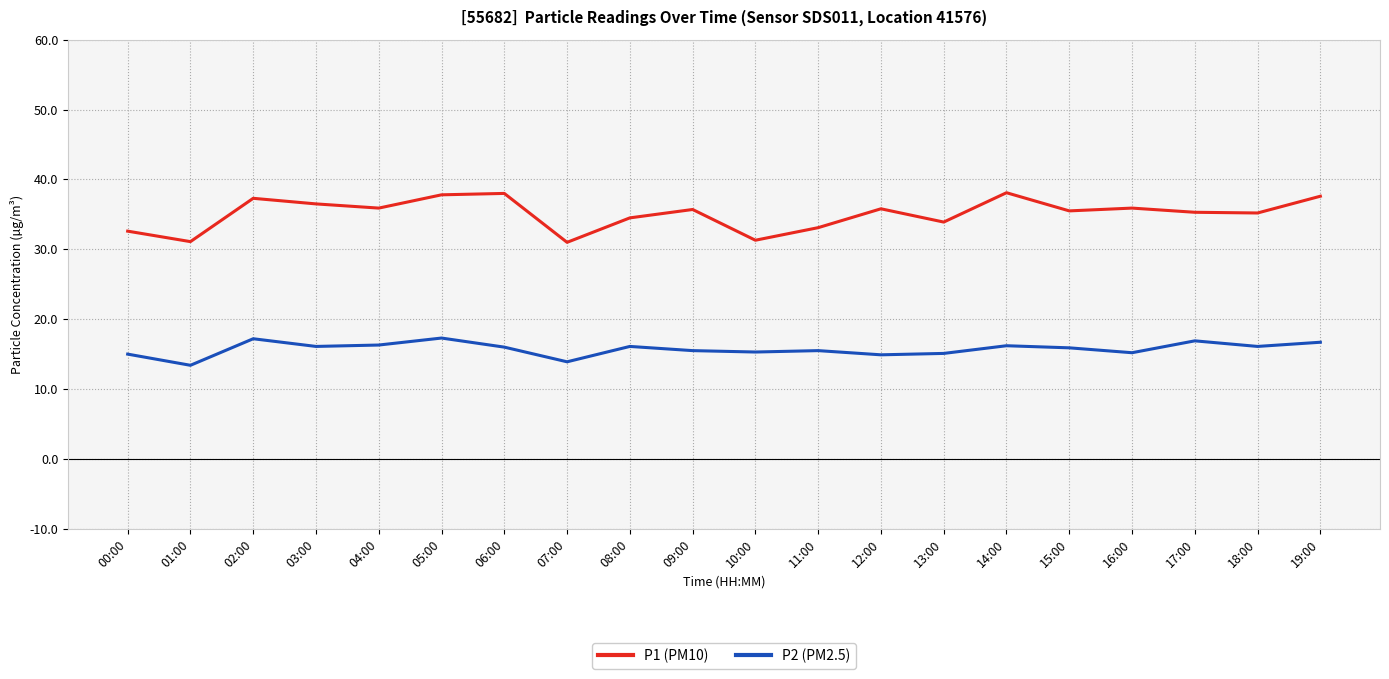

How many lines are shown in the chart?

2